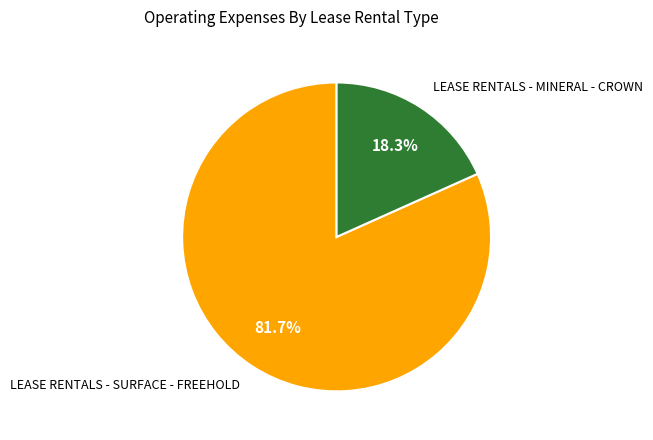

Is there a majority slice in this chart?

Yes